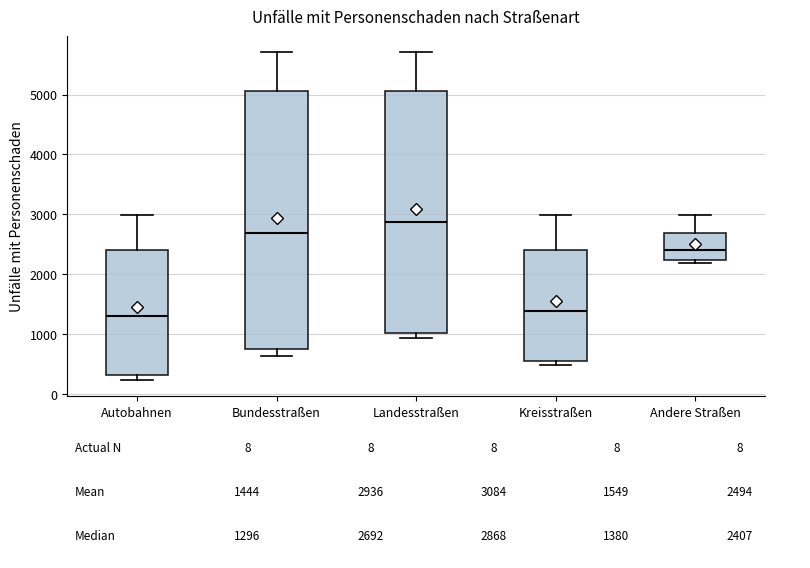

Reading left to right, read every box against the y-axis: the position of its median line, the range the box covers, and the ends of its whiskers. The values are not printed on the chart, so give them approximately, as read against the axis.

Autobahnen: median 1300, box 300 to 2400, whiskers 200 to 3000
Bundesstraßen: median 2700, box 700 to 5100, whiskers 600 to 5700
Landesstraßen: median 2900, box 1000 to 5100, whiskers 900 to 5700
Kreisstraßen: median 1400, box 500 to 2400, whiskers 500 (just below the box's lower edge) to 3000
Andere Straßen: median 2400, box 2200 to 2700, whiskers 2200 (just below the box's lower edge) to 3000